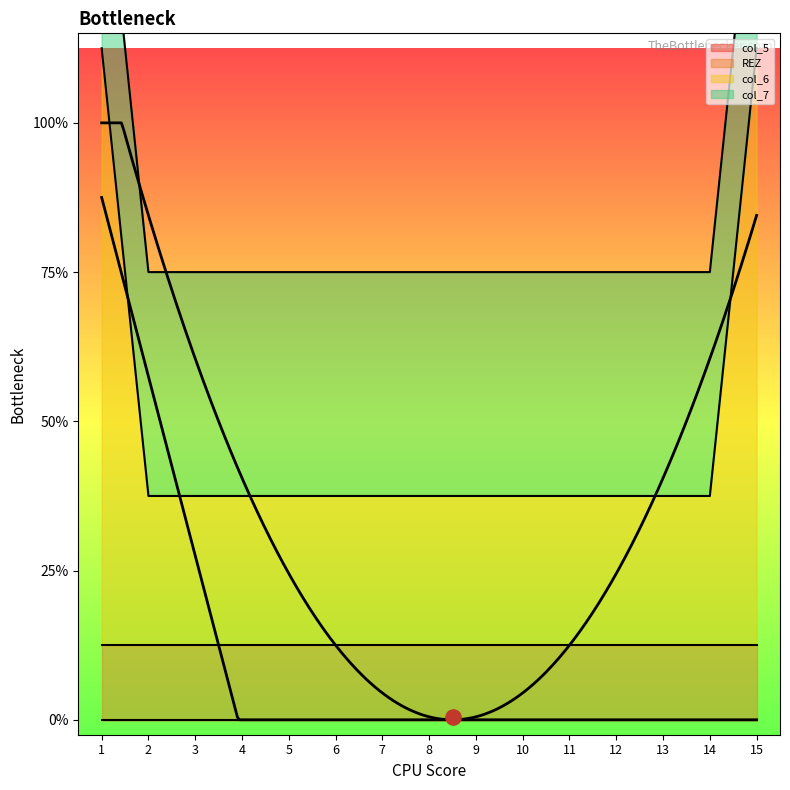

Which series reaches the minimum Y coordinate?

col_5